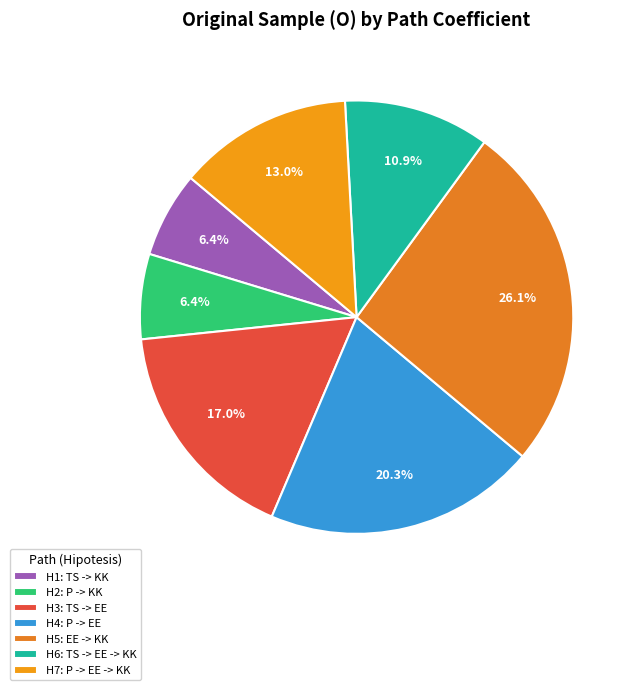

Which category has the biggest portion of the pie?

H5: EE -> KK